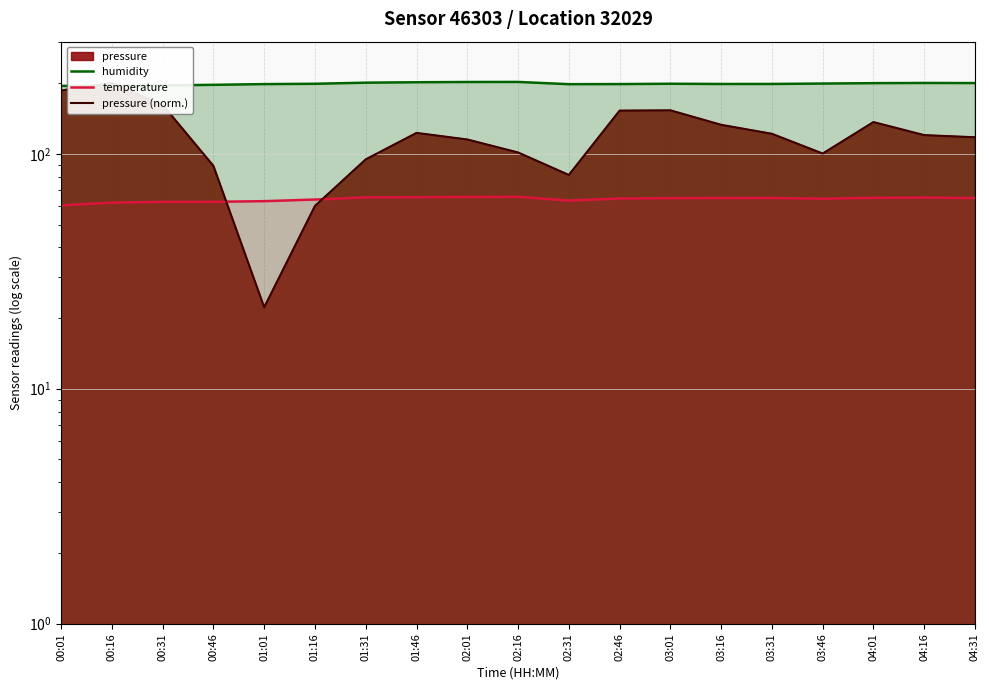

What is the minimum value shown in the chart?

22.2